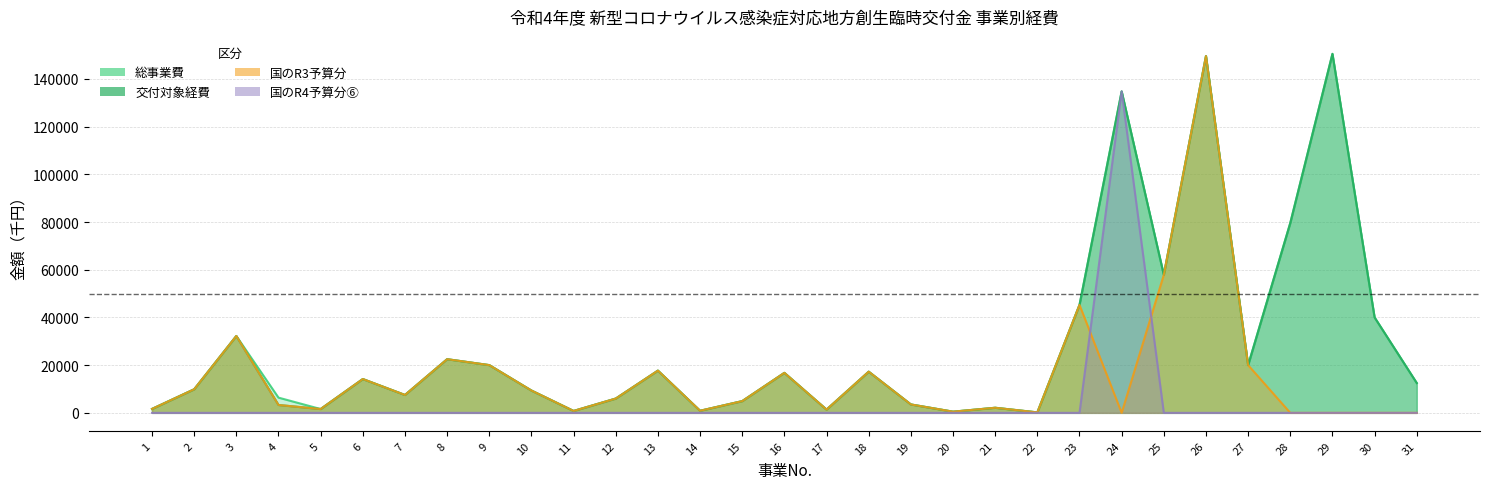

What is the average value of the 国のR4予算分⑥ series?

4347